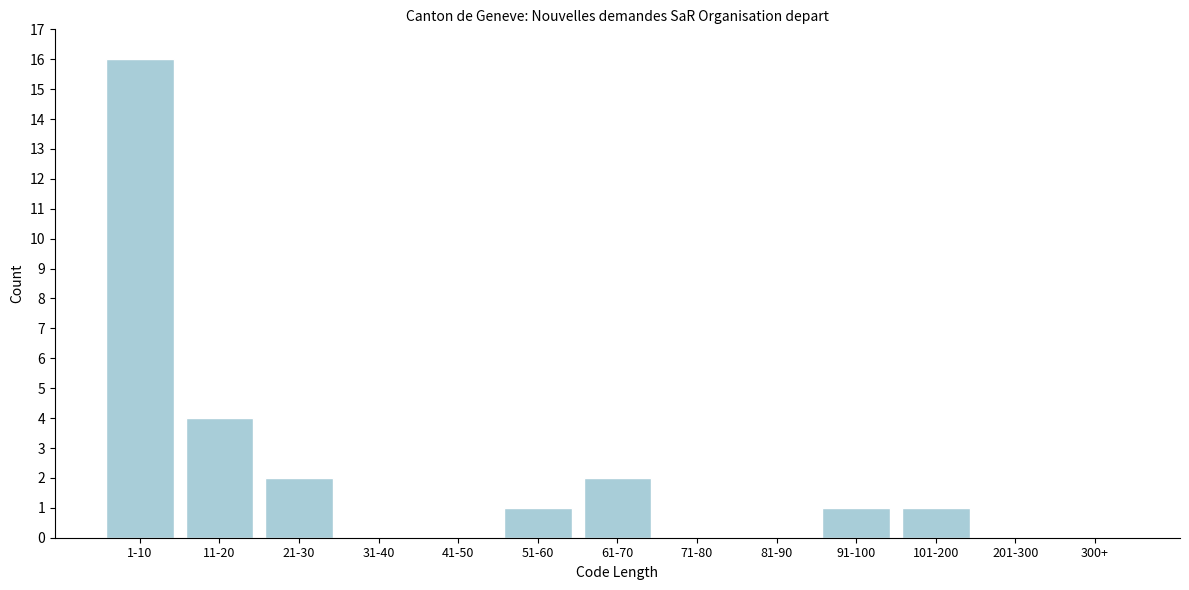

Reading left to right, list all the values displayed in this chart.

1-10=16	11-20=4	21-30=2	31-40=0	41-50=0	51-60=1	61-70=2	71-80=0	81-90=0	91-100=1	101-200=1	201-300=0	300+=0